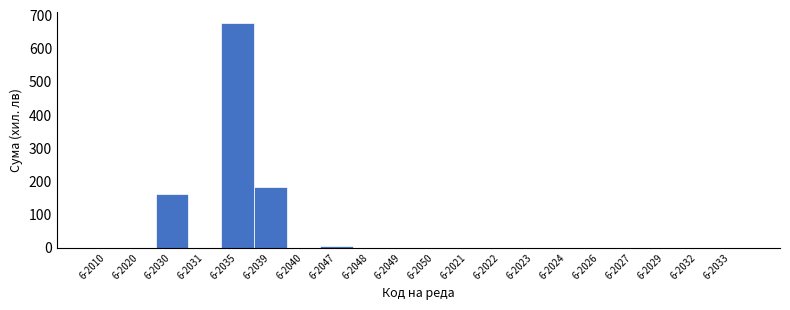

Reading right to left, extract all data points from this chart.

6-2033=0	6-2032=0	6-2029=0	6-2027=0	6-2026=0	6-2024=0	6-2023=0	6-2022=0	6-2021=0	6-2050=0	6-2049=0	6-2048=0	6-2047=4	6-2040=0	6-2039=183	6-2035=676	6-2031=0	6-2030=162	6-2020=0	6-2010=0